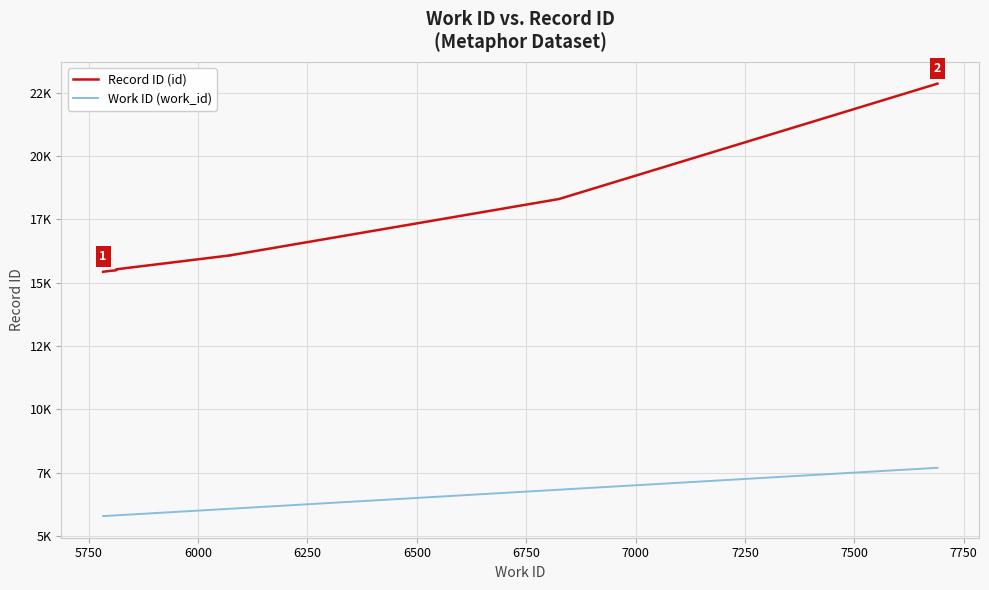

True or false: Record ID (id) has more than 0 interior local peaks.

False